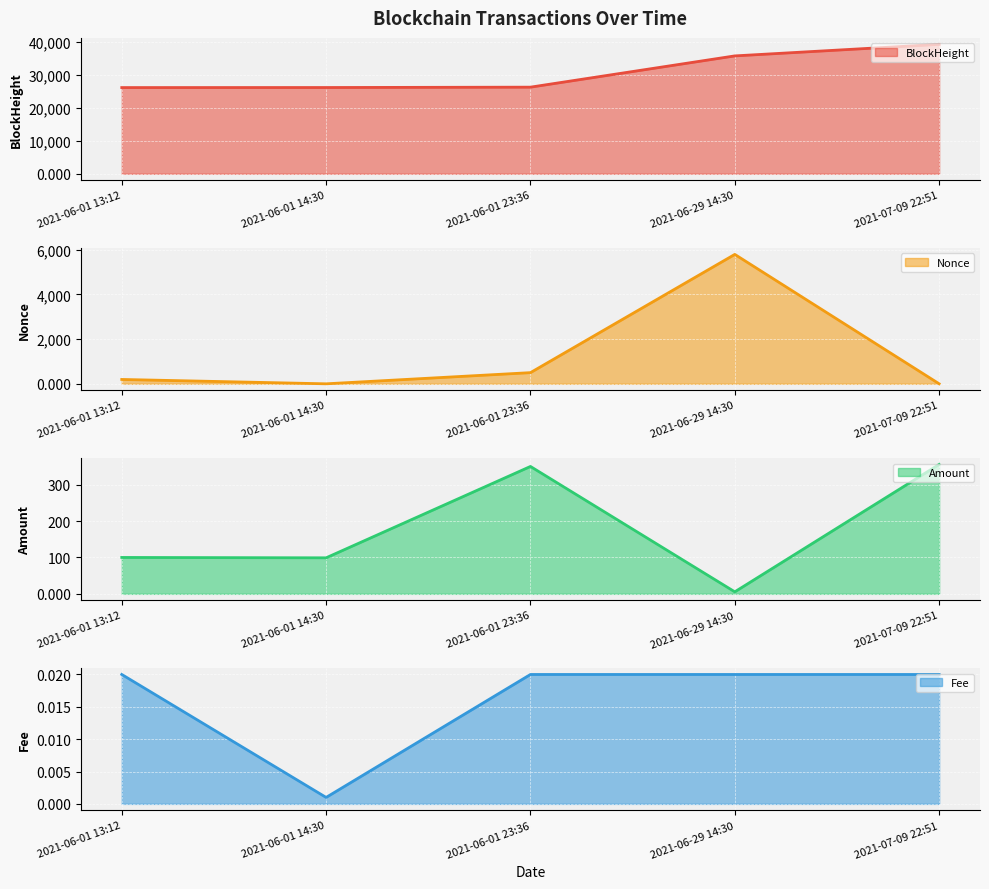

Does the chart display data point markers on the line(s)?

No